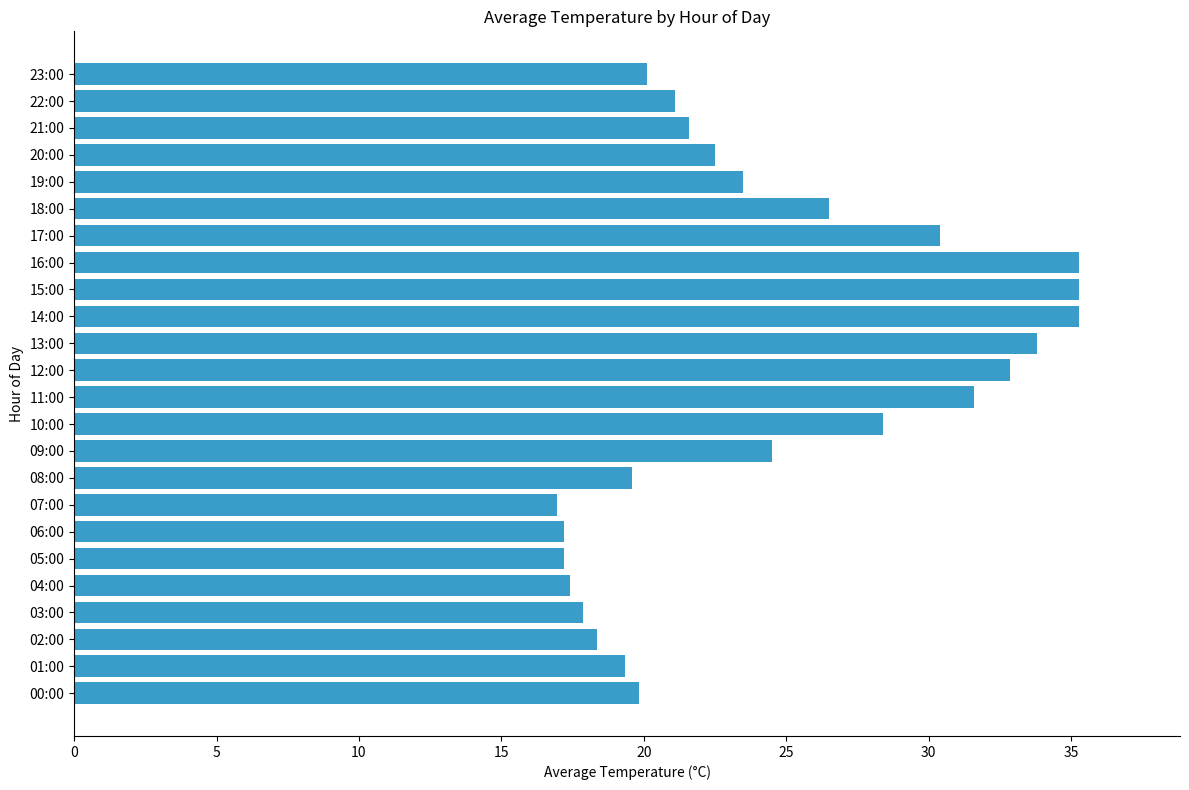

What is the maximum value shown in the chart?

35.3